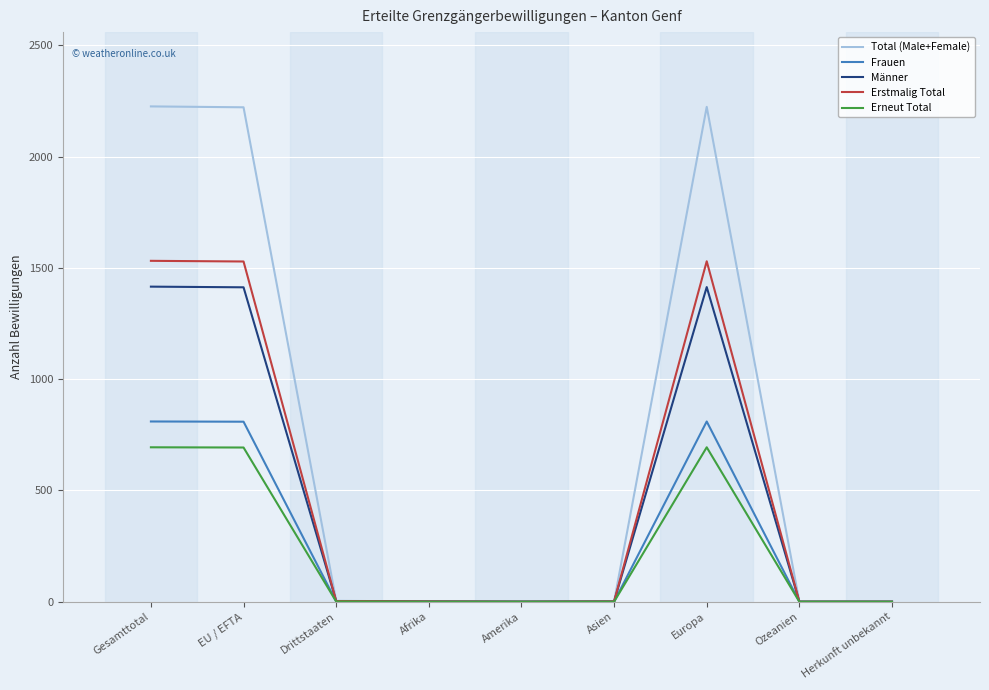

Which series has the largest range (max minus min)?

Total (Male+Female)